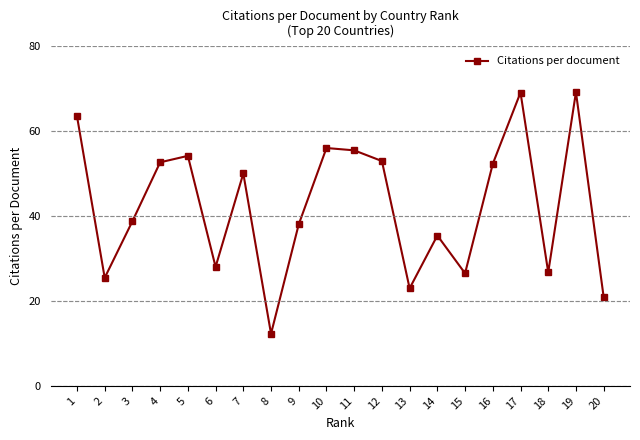

Is this an area chart (filled region under the line)?

No